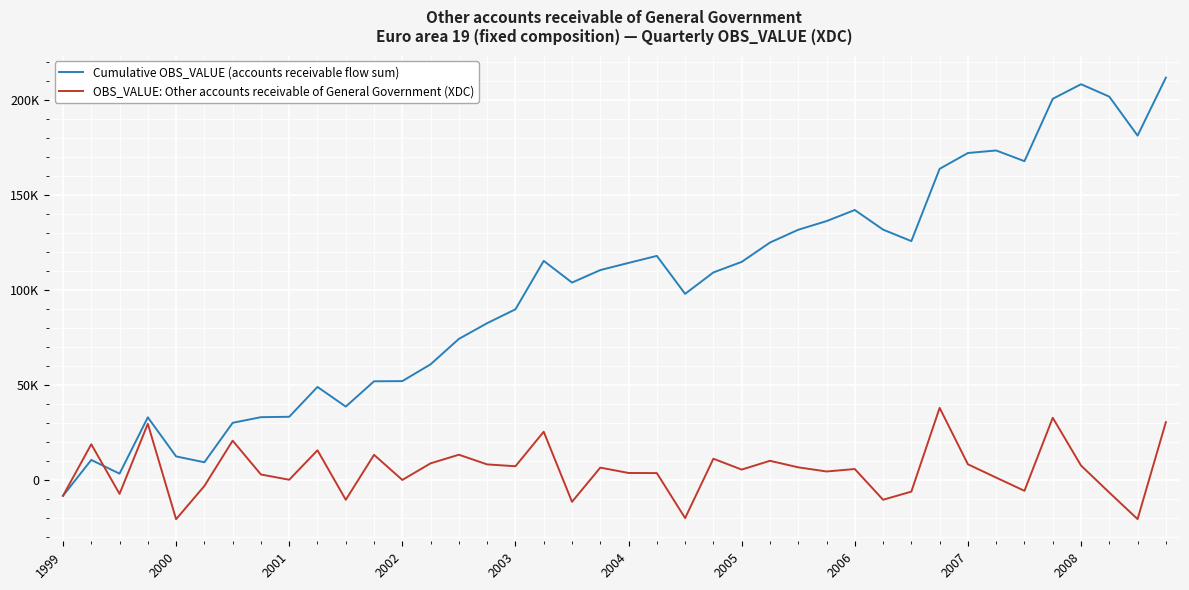

What are all the series names shown in the legend?

Cumulative OBS_VALUE (accounts receivable flow sum), OBS_VALUE: Other accounts receivable of General Government (XDC)